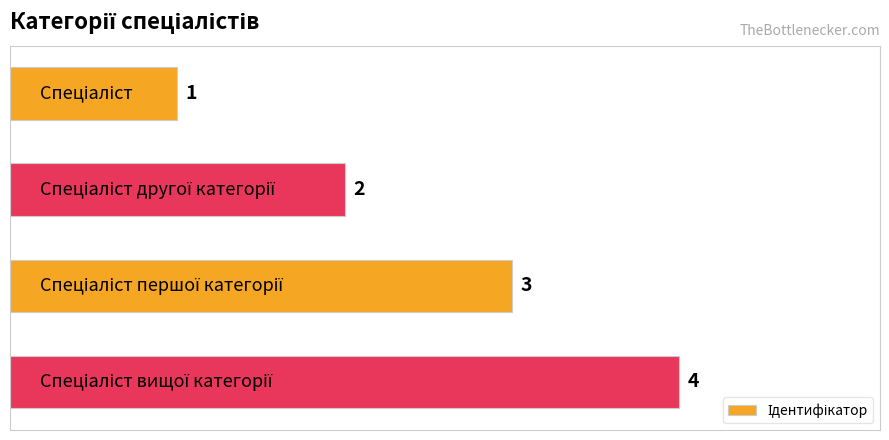

What is the difference between the maximum and minimum values?

3